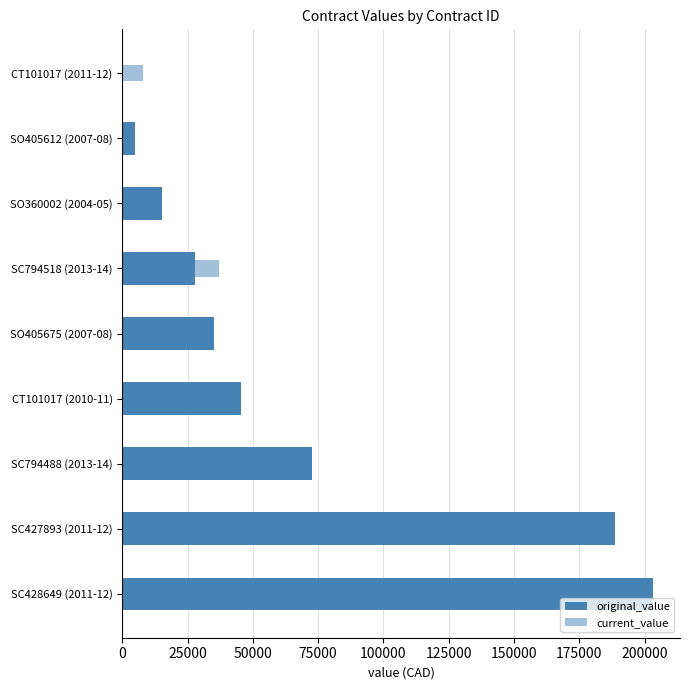

Which series has the largest total across all categories?

current_value